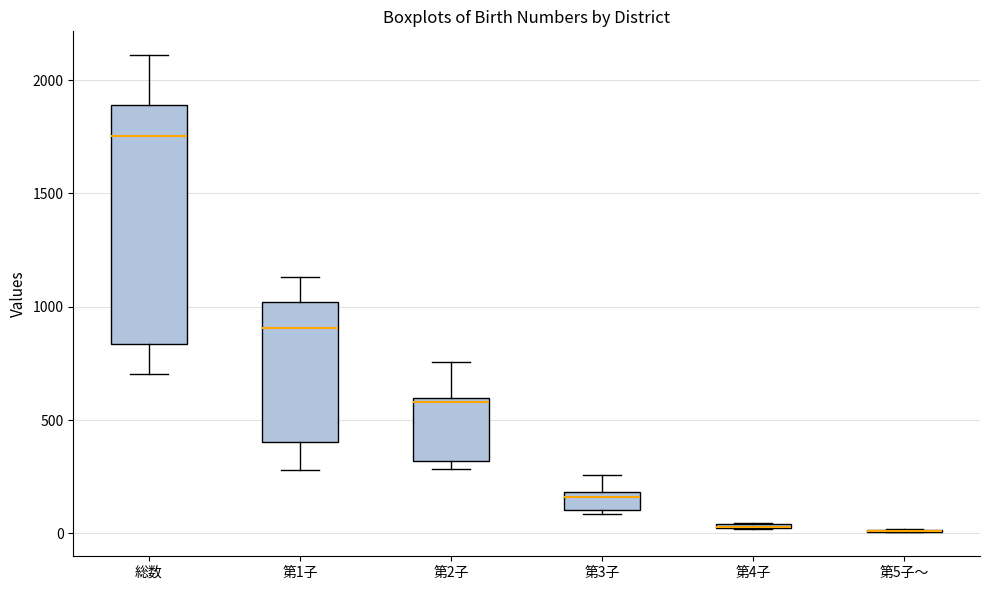

Where does the upper whisker of the box for 第3子 end on the y-axis? The values are not printed on the chart, so give them approximately, as read against the axis.

250